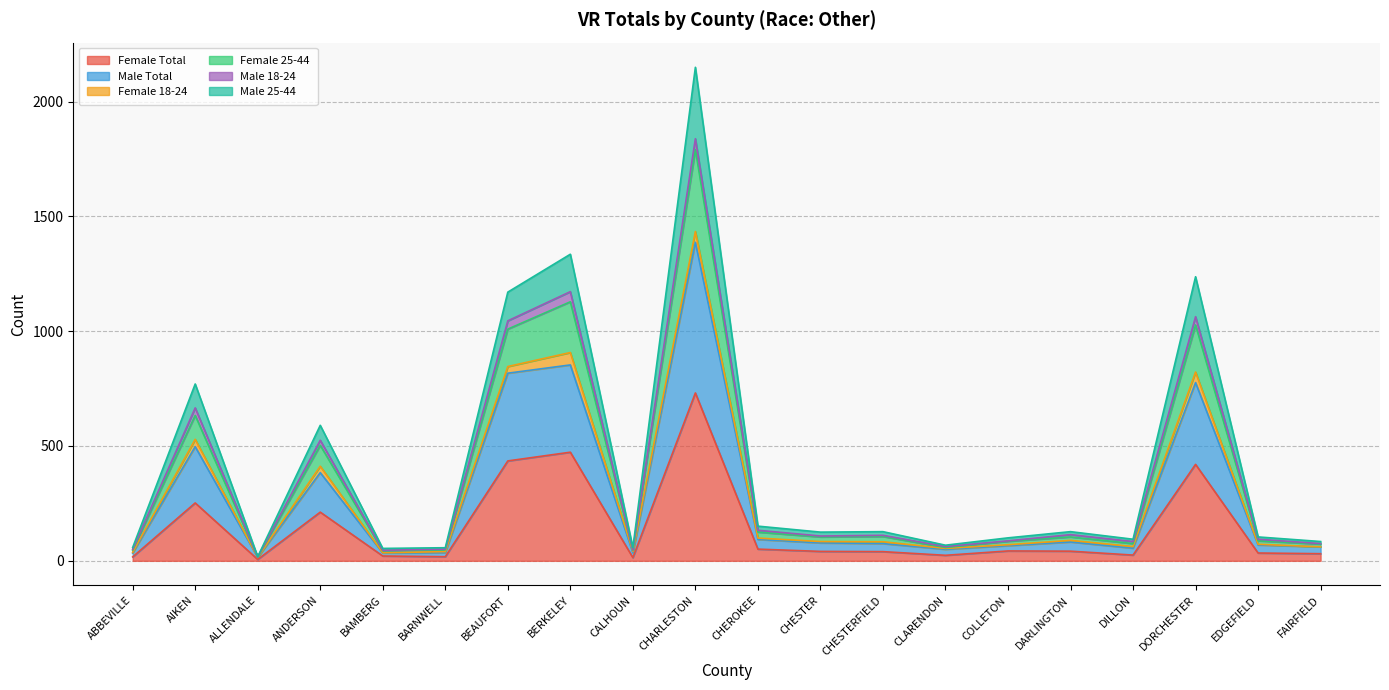

At which label does Female Total reach its peak?

CHARLESTON